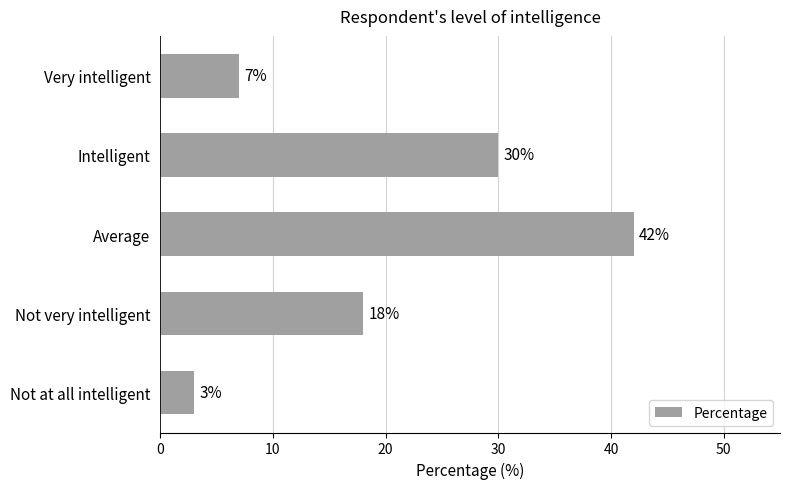

What is the difference between the maximum and minimum values?

39